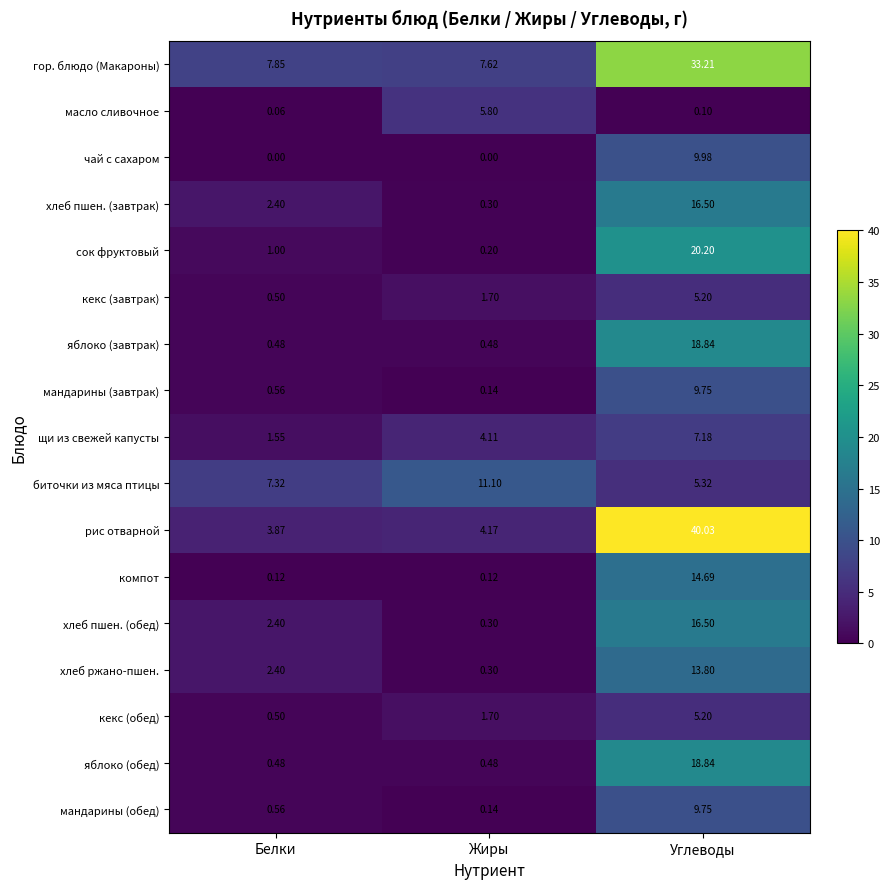

Which series changed the most between Белки and Жиры?

масло сливочное